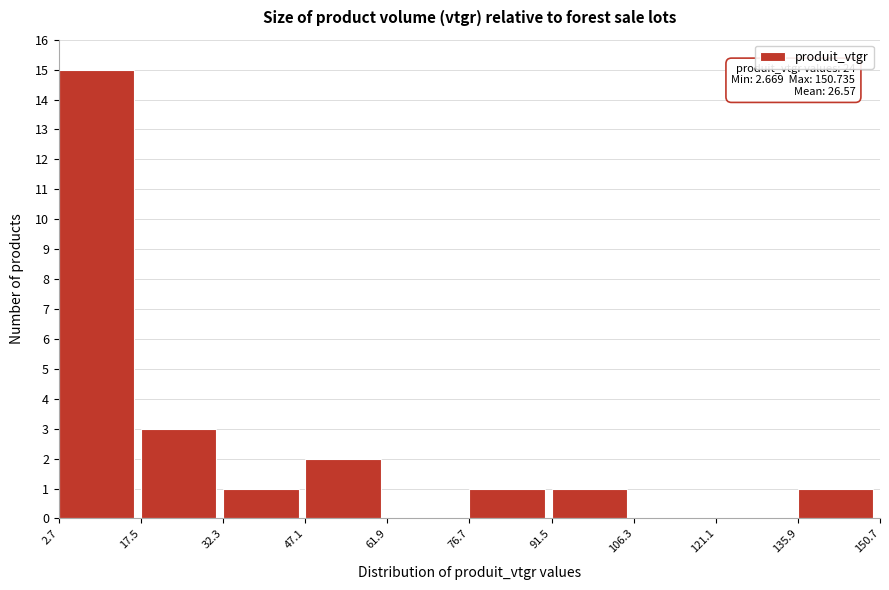

Which range on the x-axis has the tallest bar?

2.7 to 17.5